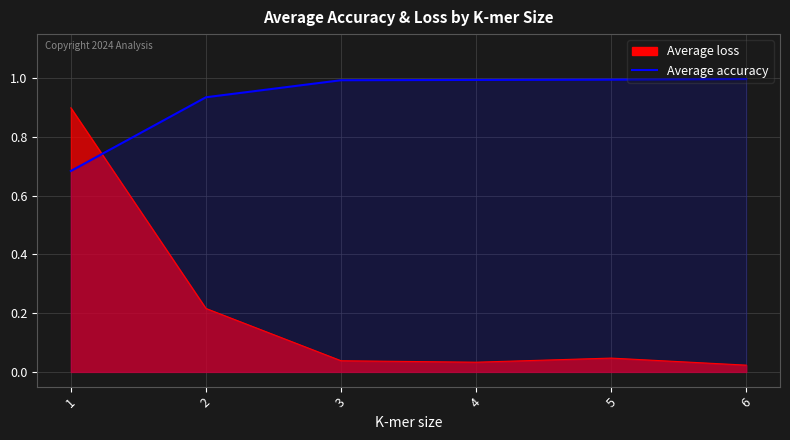

What is the maximum value shown in the chart?

1.0